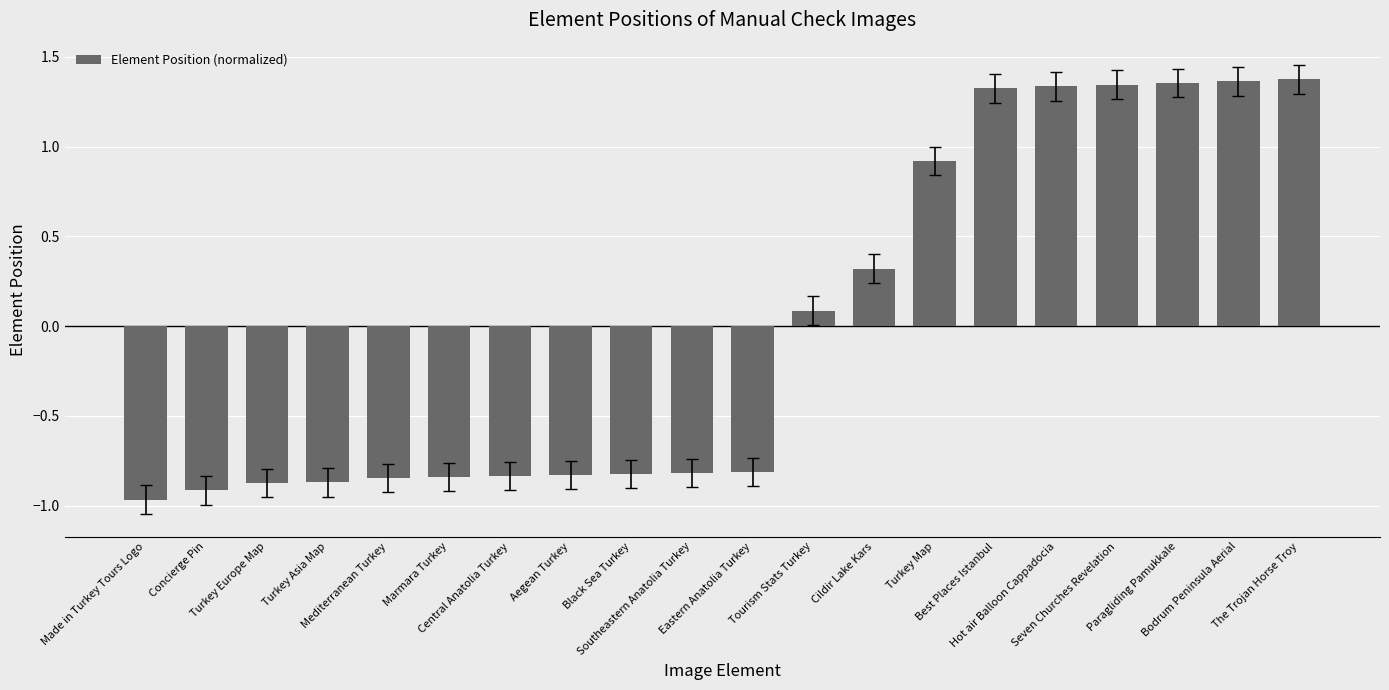

What position from the right is Cildir Lake Kars?

8